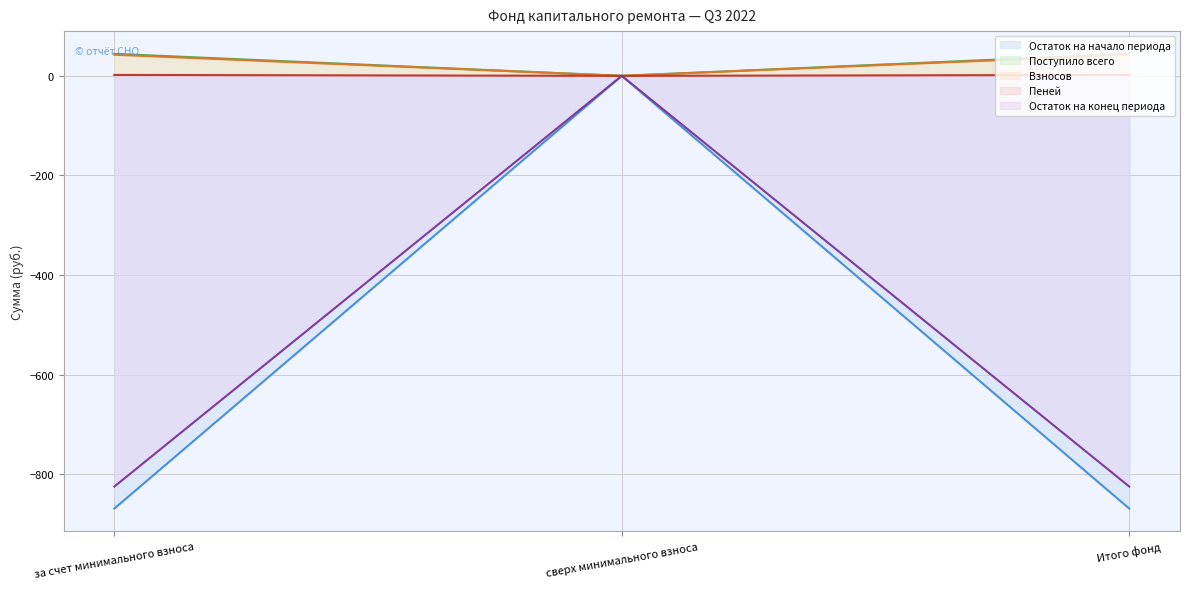

The Пеней series shows 0.0 at сверх минимального взноса. True or false?

True